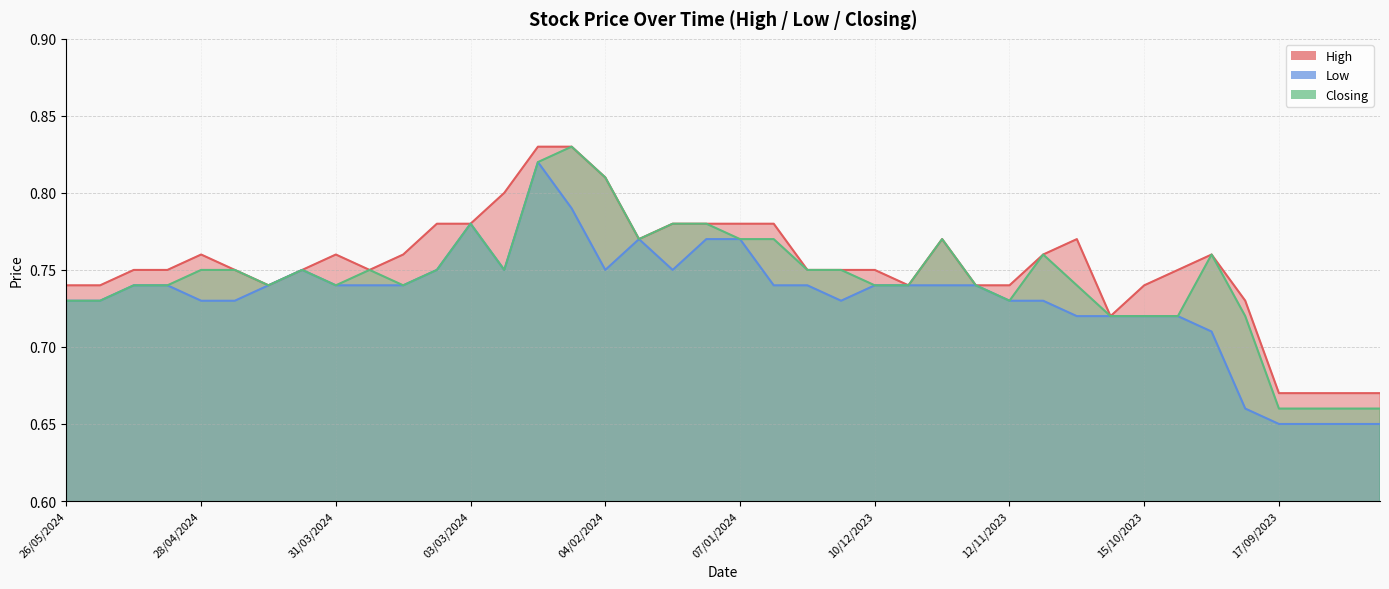

At how many categories does at least one series exceed 0?

40